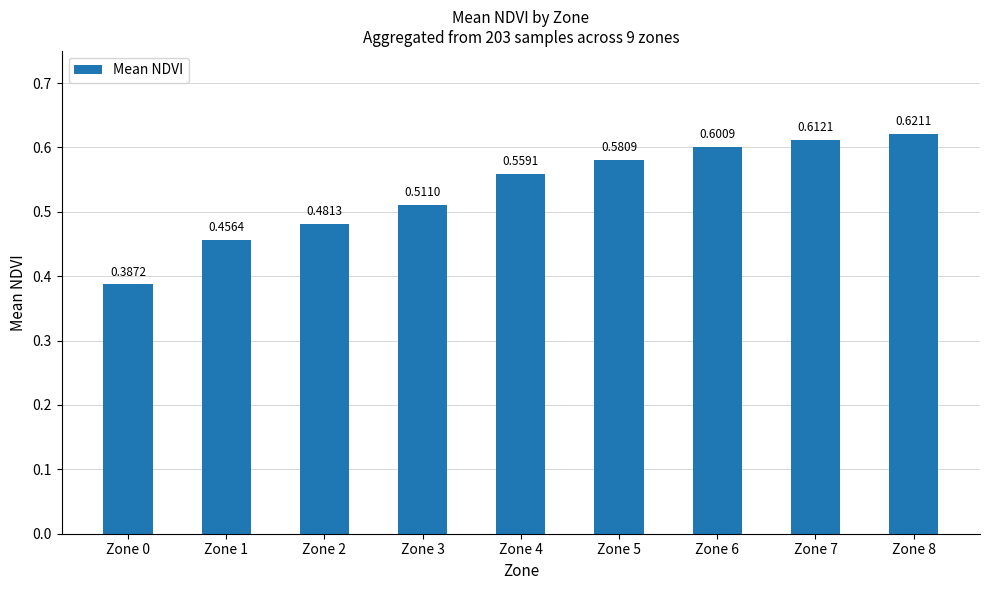

Between Zone 7 and Zone 6, which is larger?

Zone 7